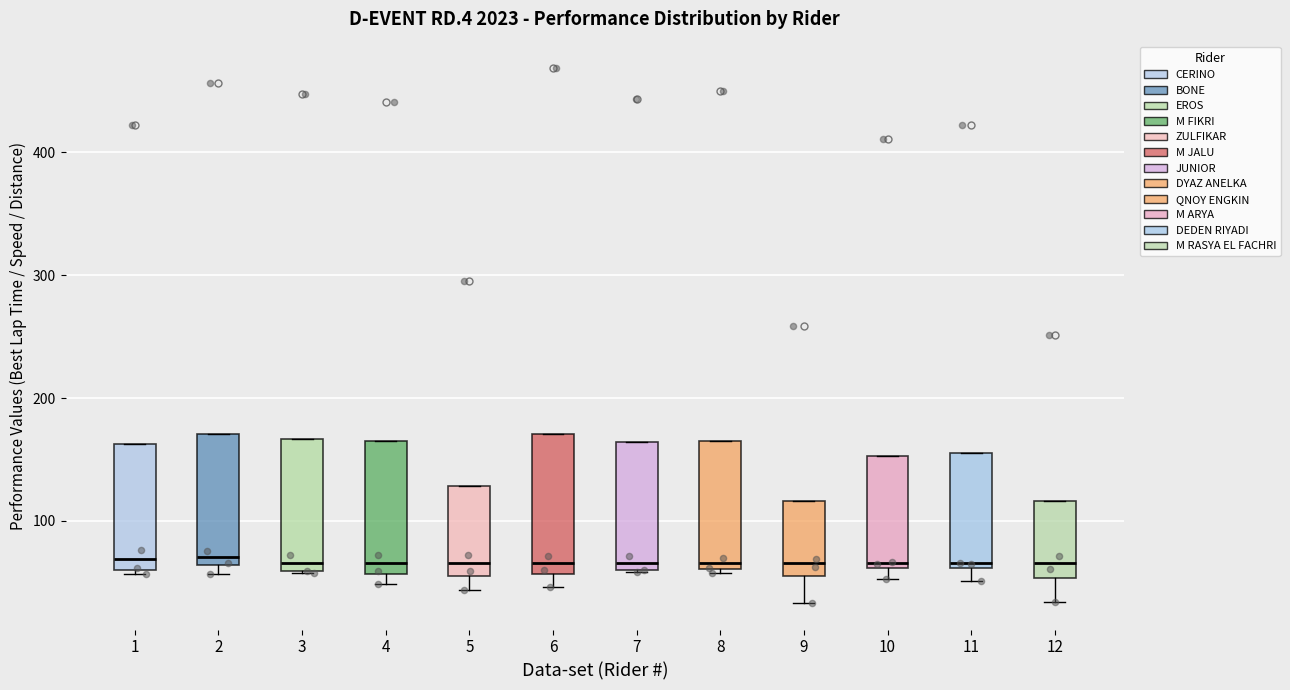

Where is the lower edge of the box at x = 3 on the y-axis? The values are not printed on the chart, so give them approximately, as read against the axis.

60